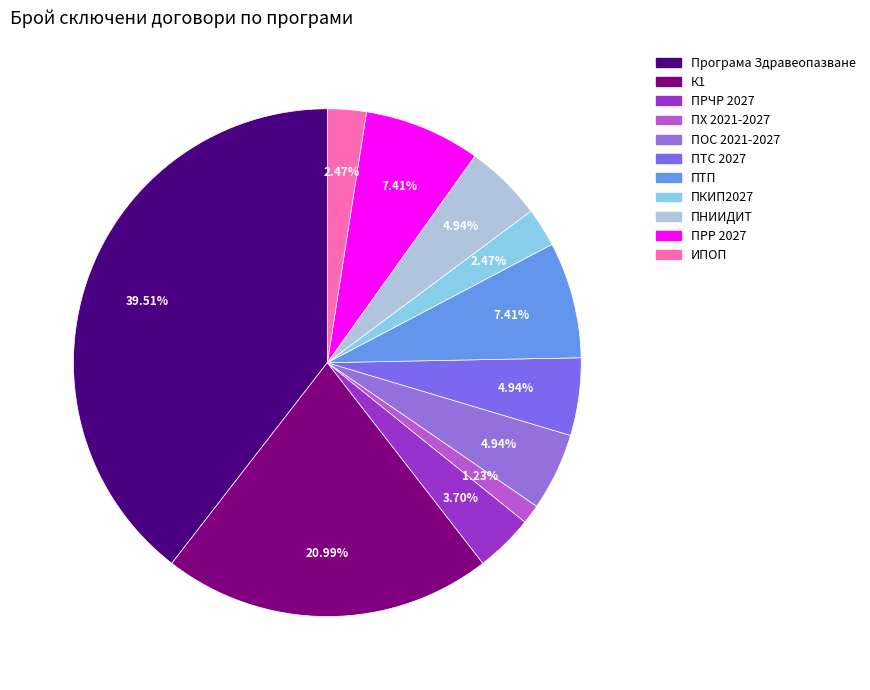

Which category has the smallest portion of the pie?

ПХ 2021-2027